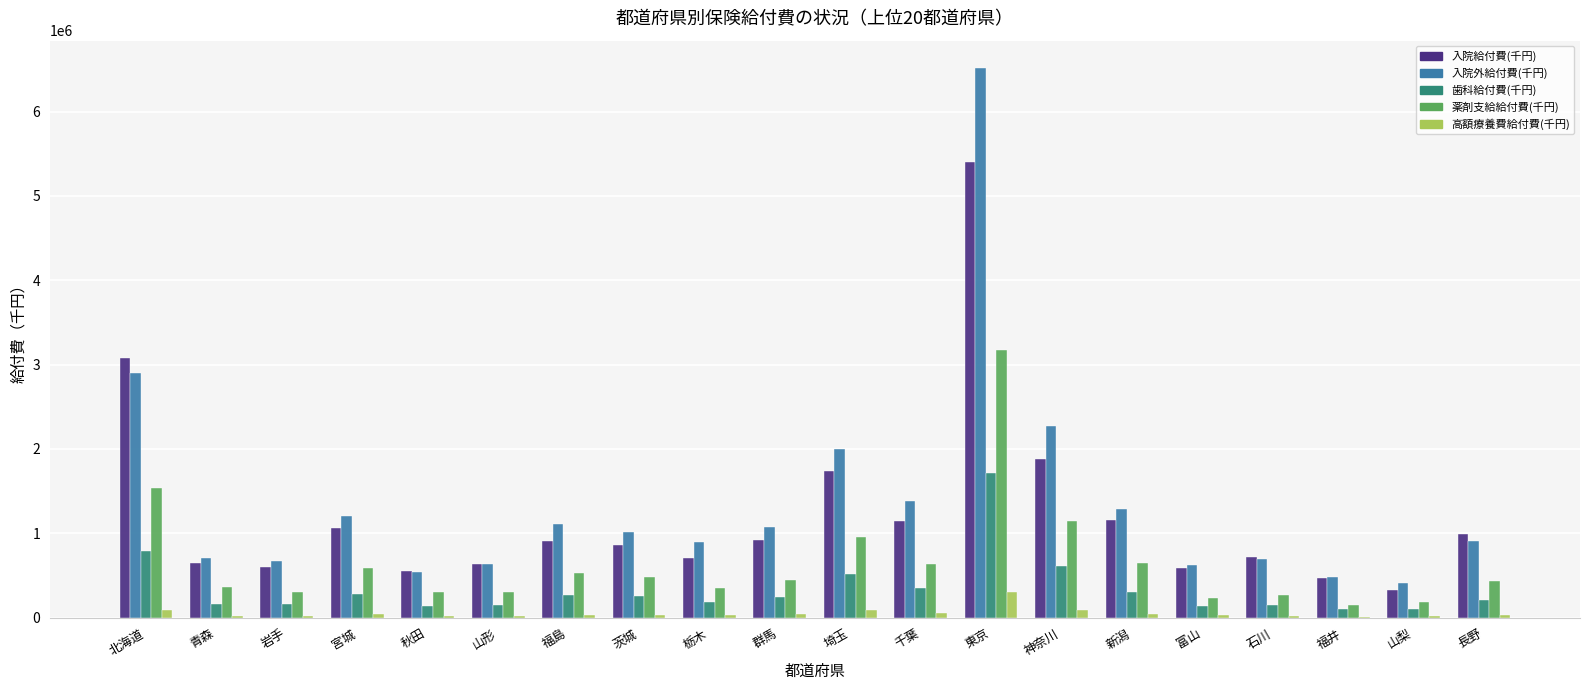

What is the maximum value shown in the chart?

6514114.0